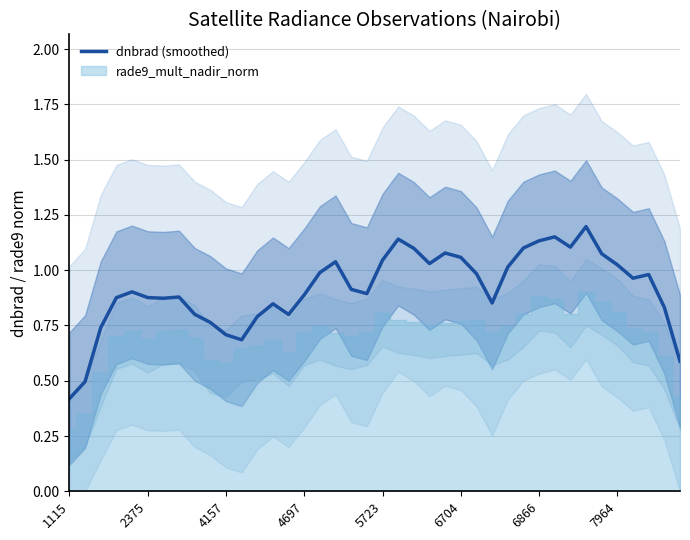

Where is dnbrad (smoothed) nearest to the value 0?

1115